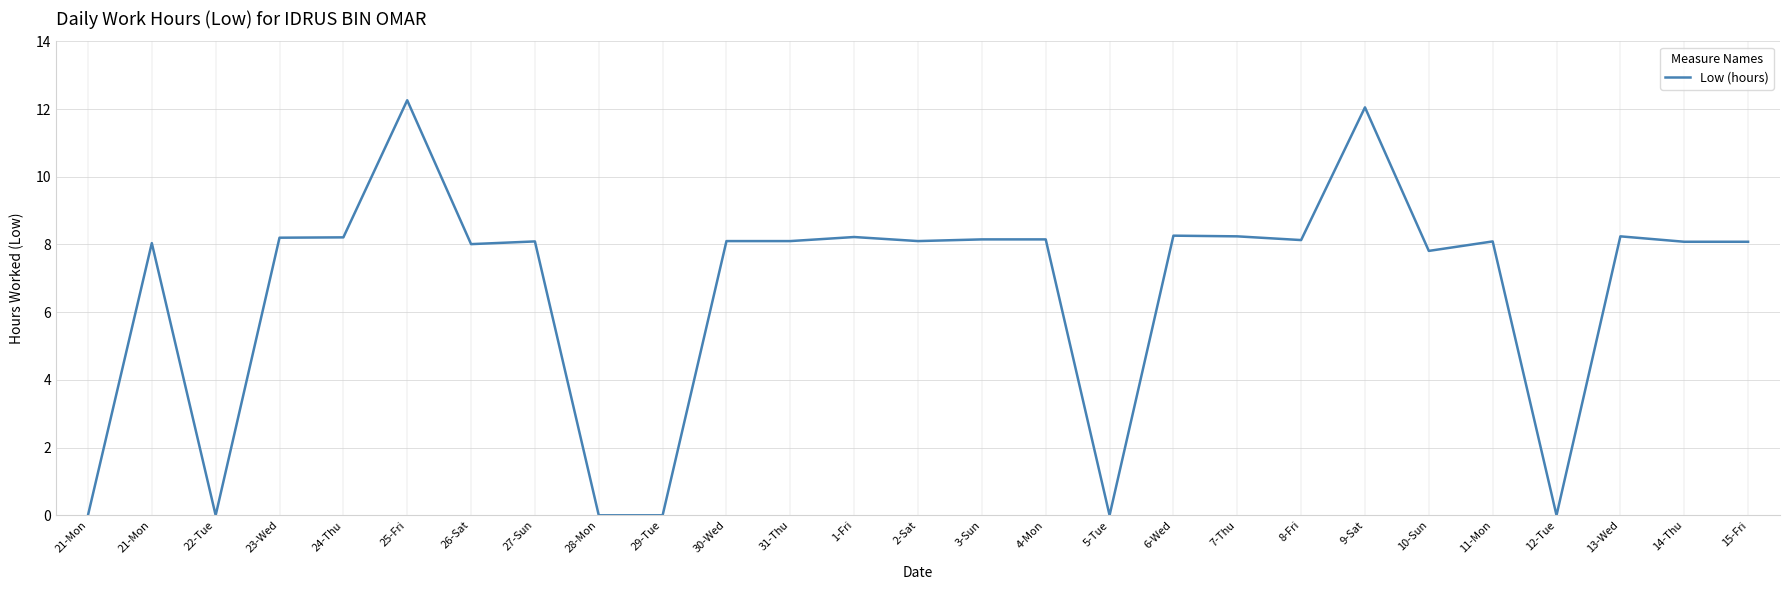

At which category does the chart reach its minimum across all series?

21-Mon